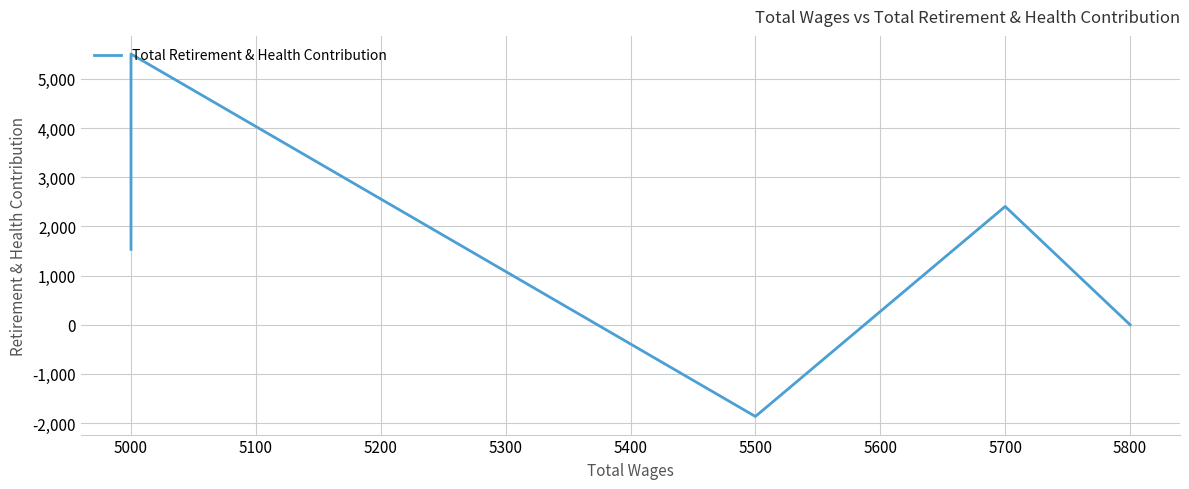

How many points are lower than both their immediate neighbors (excluding endpoints)?

1